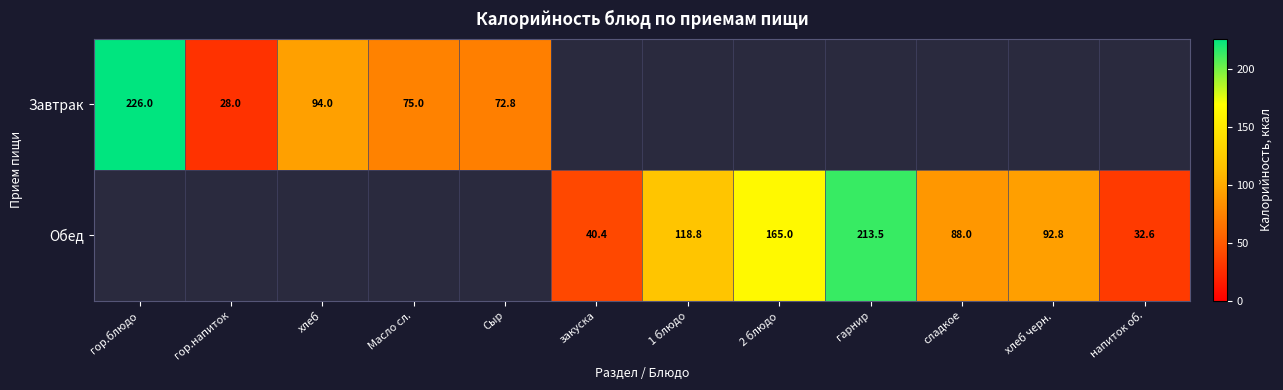

The Завтрак series shows 56.6 at хлеб. True or false?

False